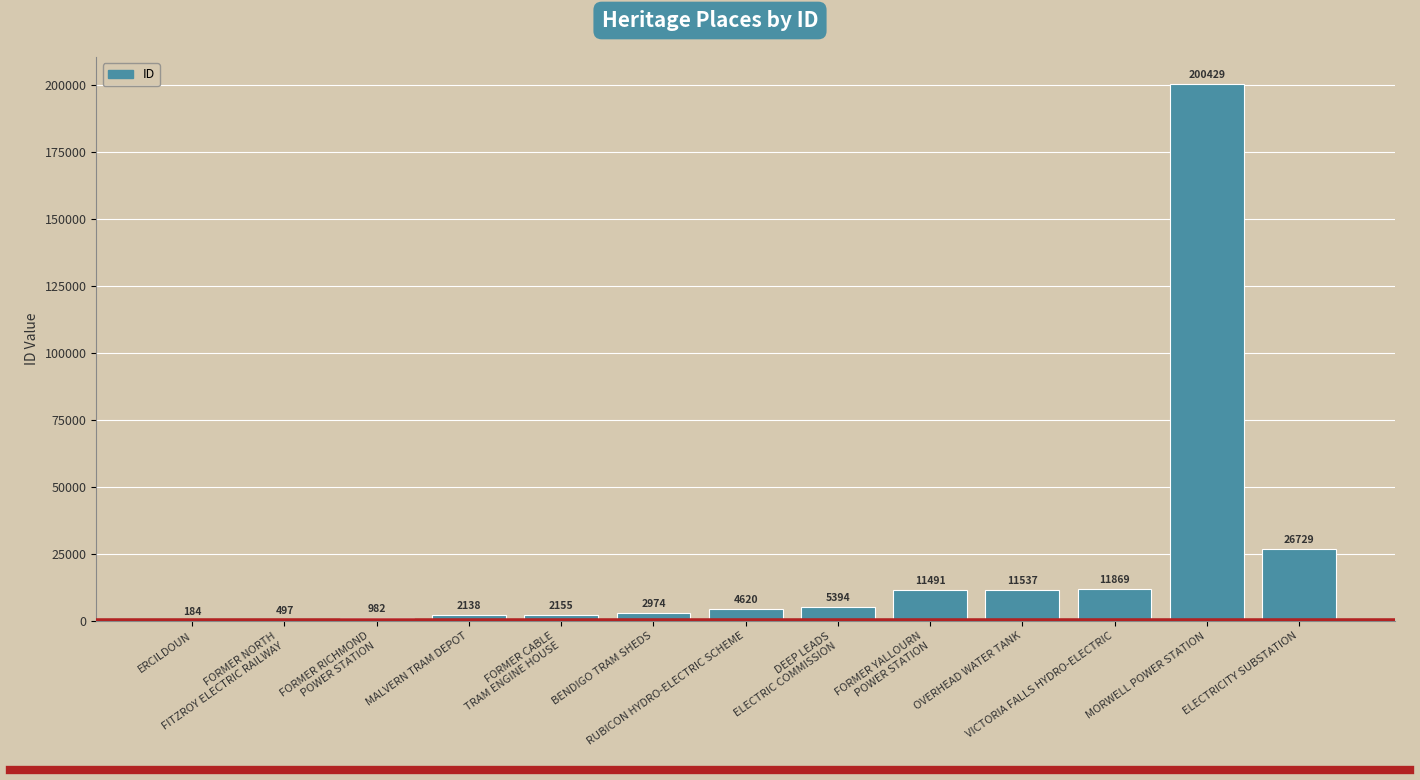

What is the average value?

21615